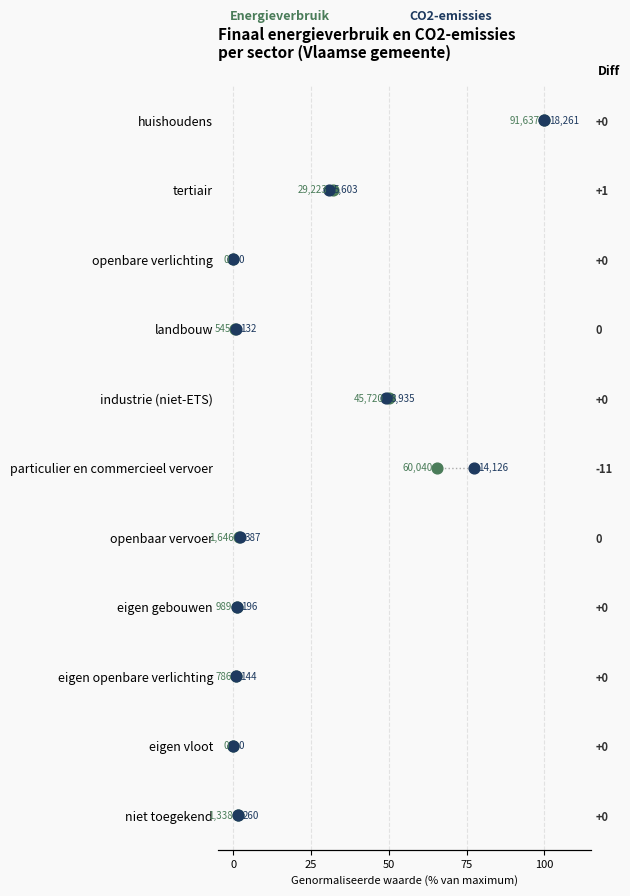

Which series has the largest total across all categories?

Energieverbruik (MWh)